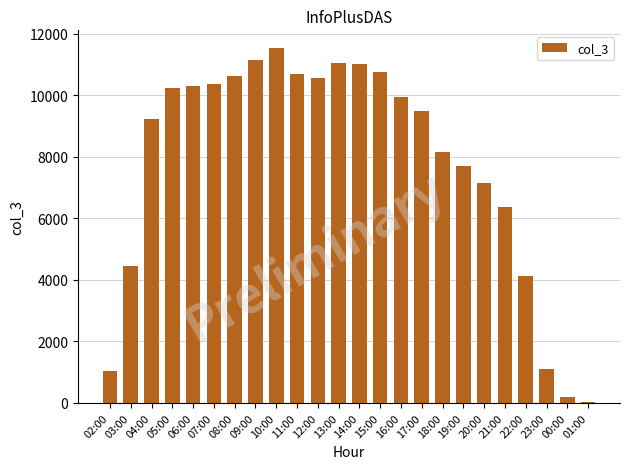

Between 21:00 and 22:00, which is larger?

21:00